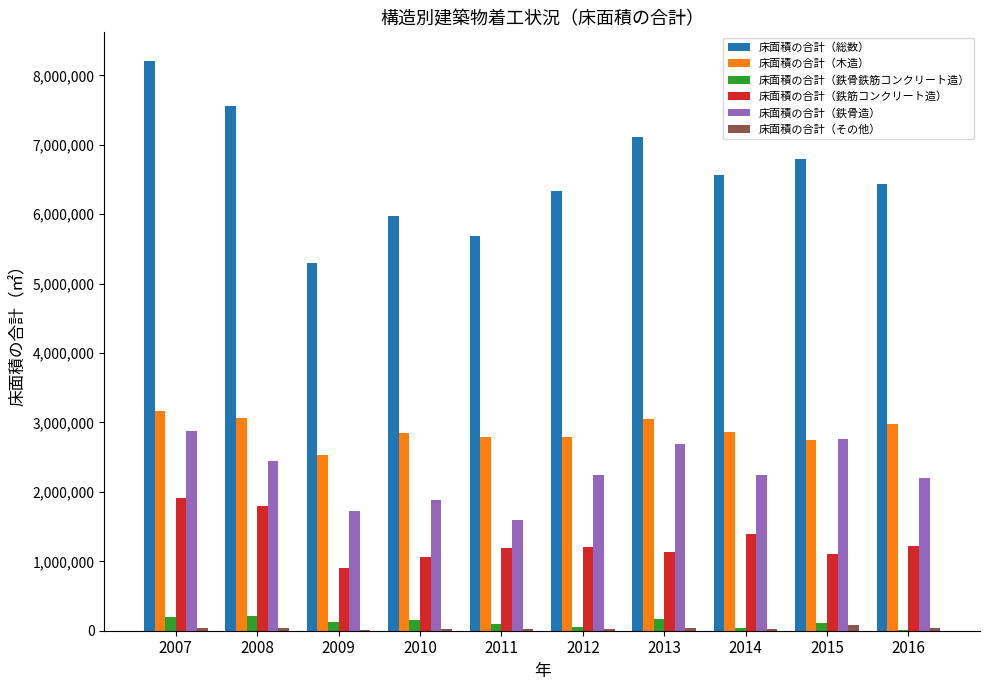

The value of 床面積の合計（鉄骨造） at 2009 is 1729478. True or false?

True